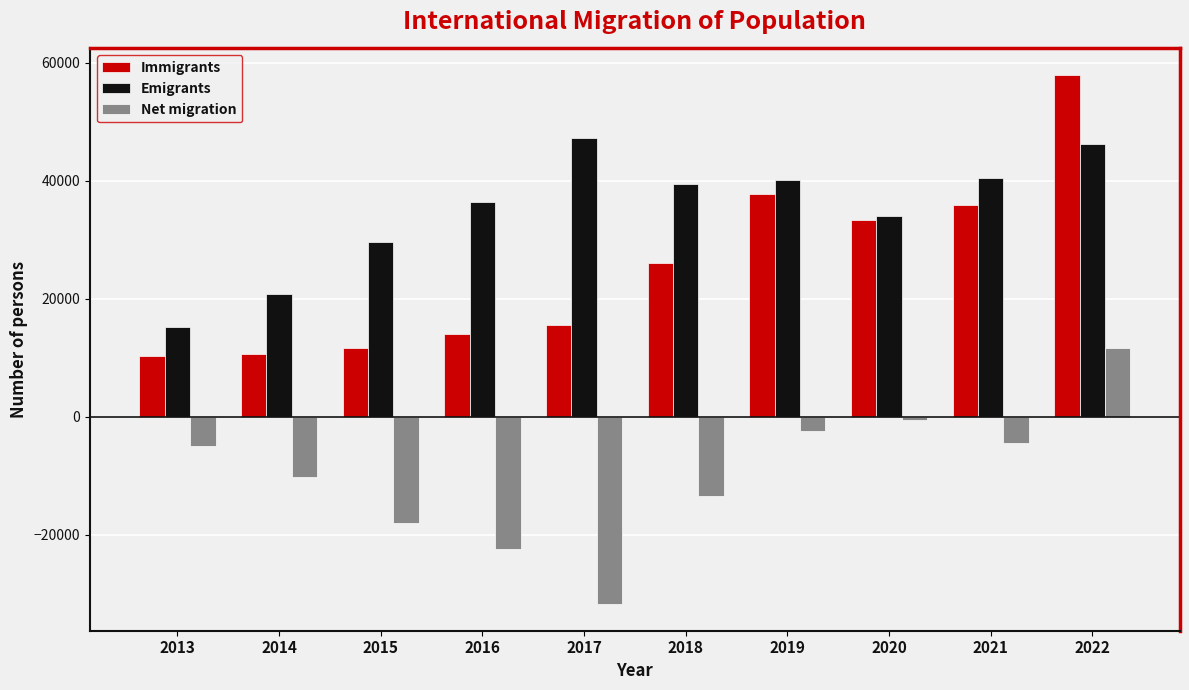

What is the greatest value displayed?

57972